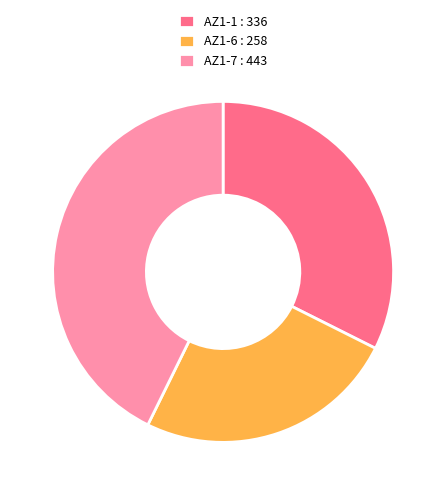

How many slices are in this pie chart?

3